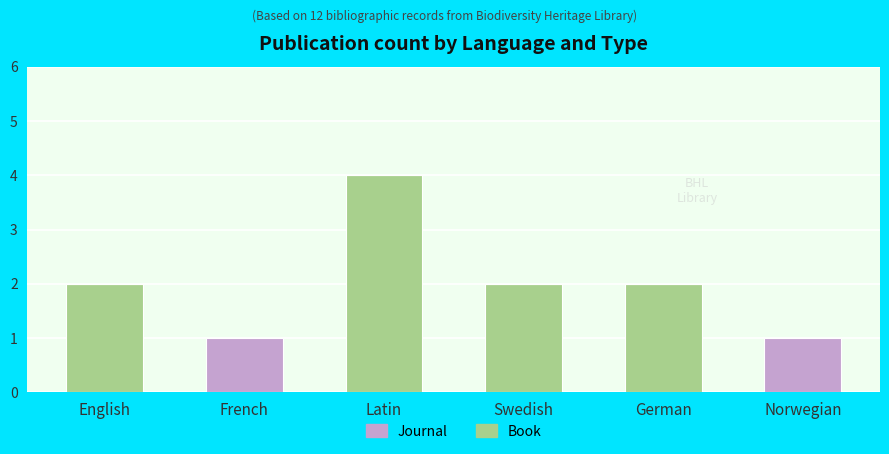

True or false: Book has a value of 2 at English.

True